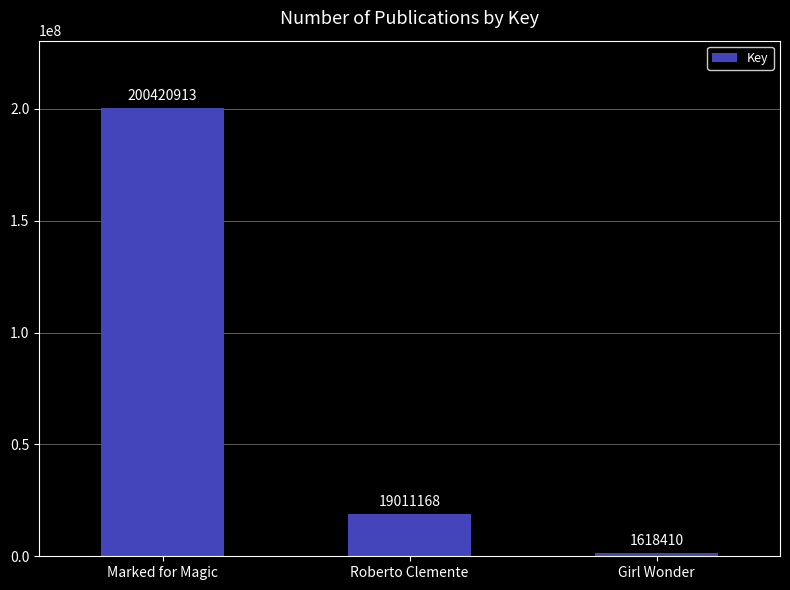

Is it true that the value at Roberto Clemente is 5156009?

False